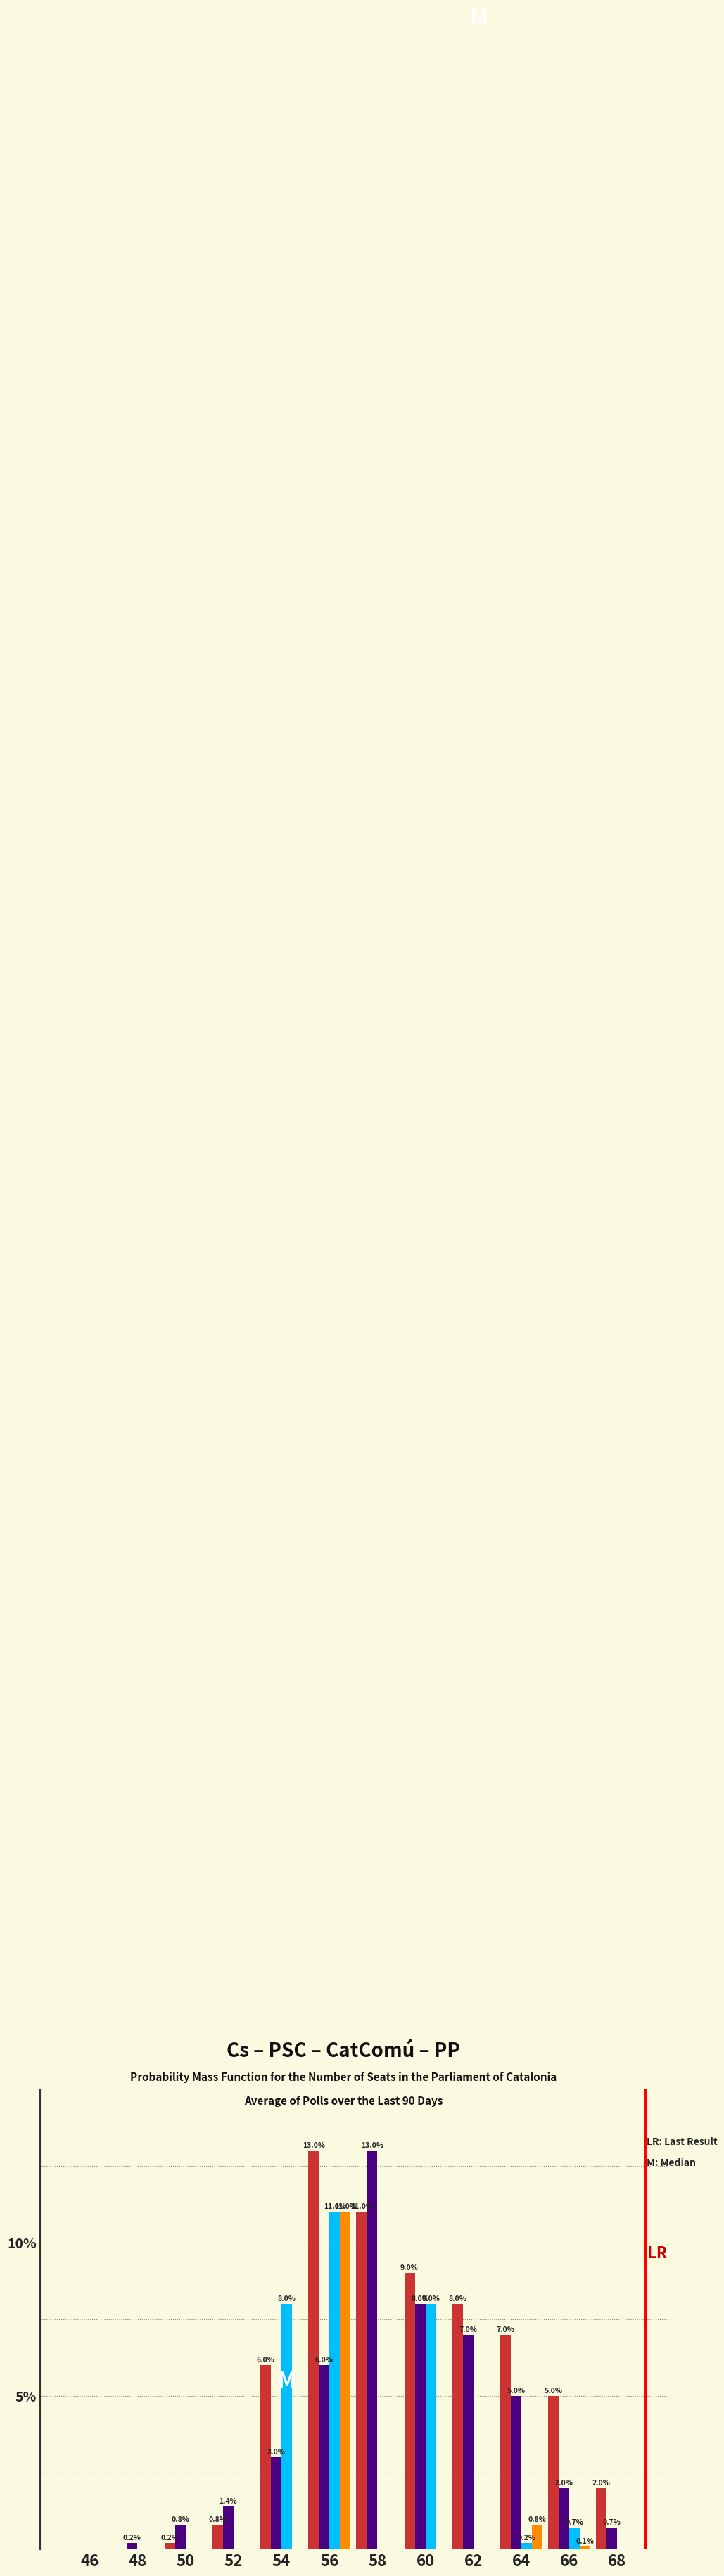

At which category is the sum across all series the highest?

56